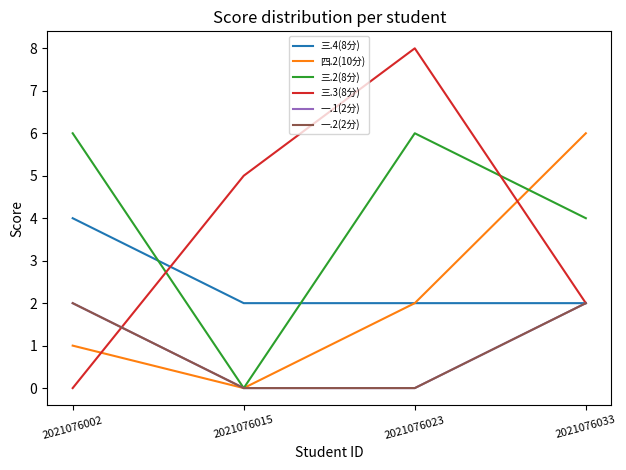

Which has a higher value, 2021076015 or 2021076002?

2021076002